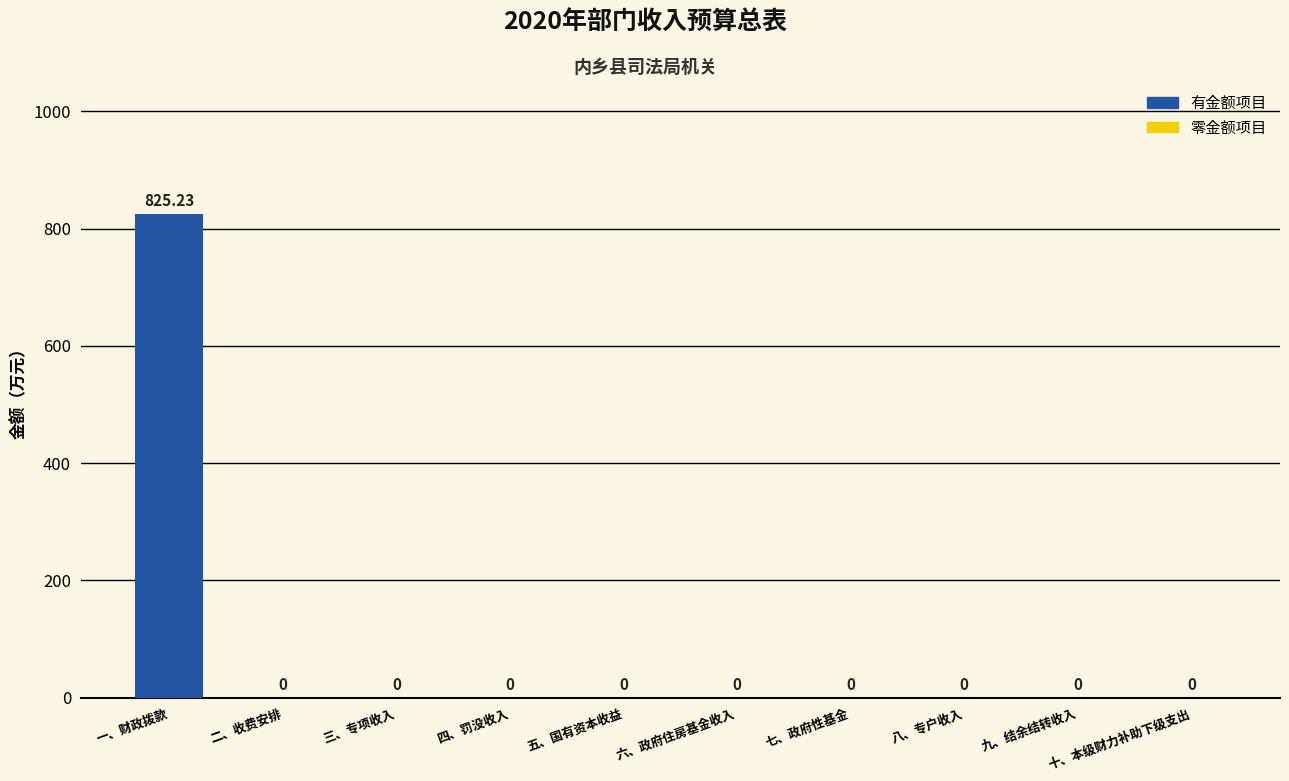

Which label corresponds to the largest value in the chart?

一、财政拨款